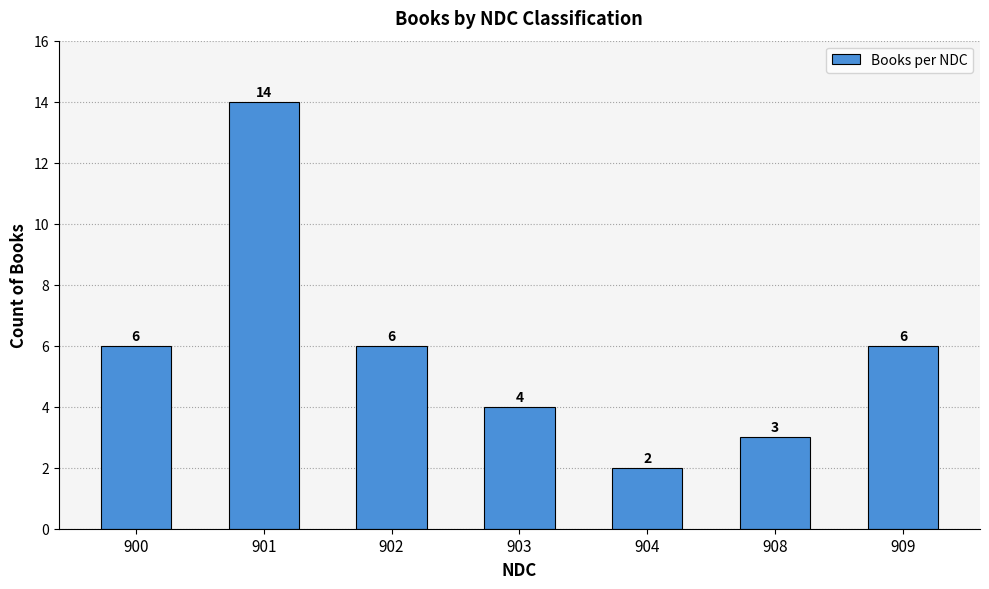

What is the average value?

6